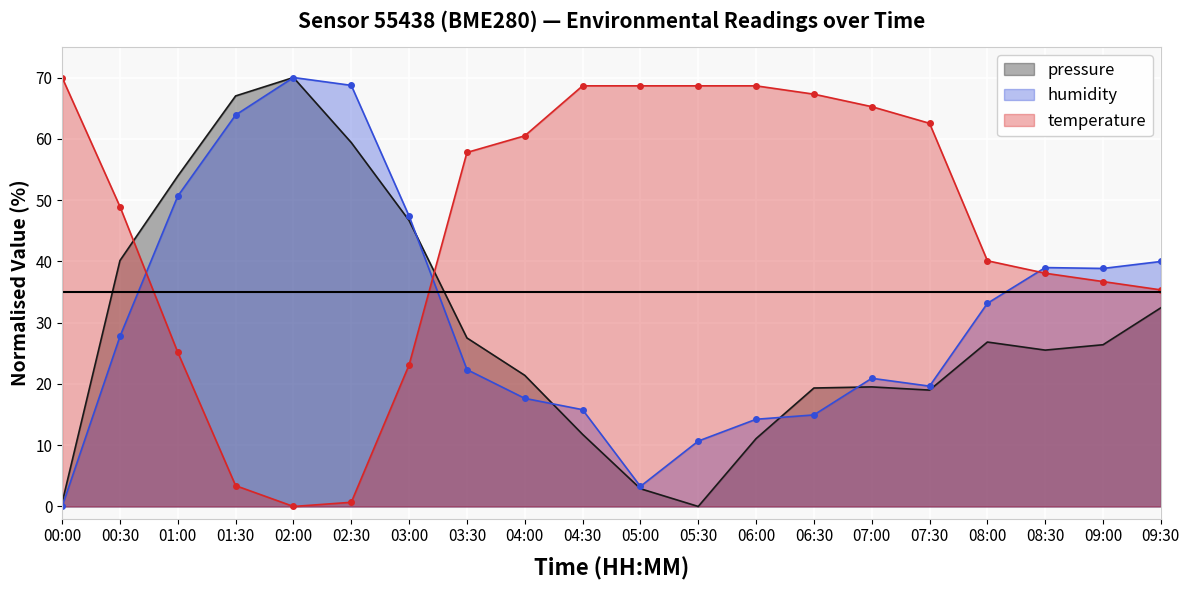

Reading left to right, what are all the values shown in this chart?

pressure: 0.6	40.1	53.9	67.0	70.0	59.4	46.7	27.5	21.4	11.8	2.9	0.0	11.1	19.3	19.5	19.0	26.8	25.5	26.4	32.4
humidity: 0.0	27.7	50.7	63.9	70.0	68.7	47.4	22.3	17.6	15.8	3.3	10.7	14.2	14.9	20.9	19.6	33.2	39.0	38.8	40.0
temperature: 70.0	48.9	25.1	3.4	0.0	0.7	23.1	57.8	60.5	68.6	68.6	68.6	68.6	67.3	65.2	62.5	40.1	38.1	36.7	35.3